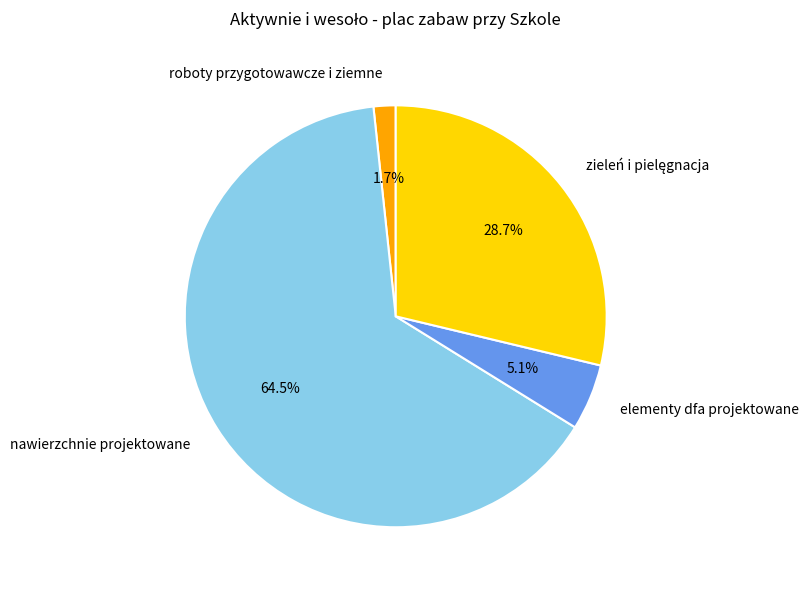

Approximately how many times larger is the value at elementy dfa projektowane compared to roboty przygotowawcze i ziemne?

3.0